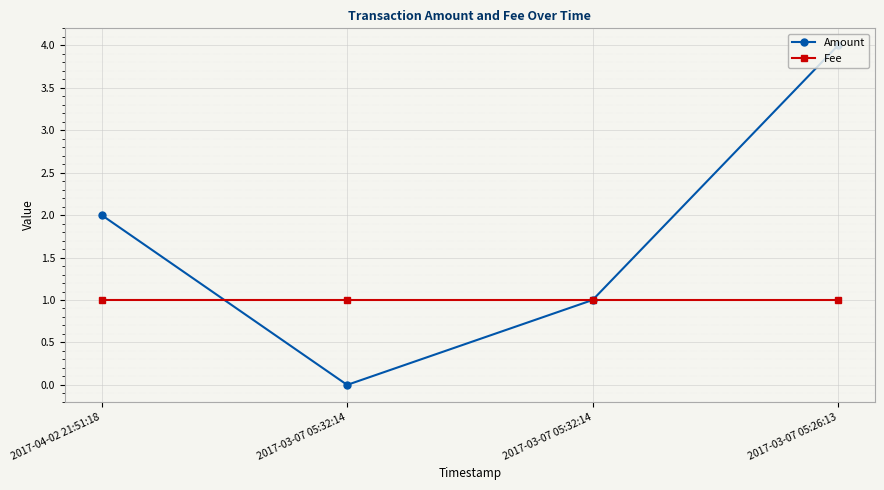

How many lines are shown in the chart?

2